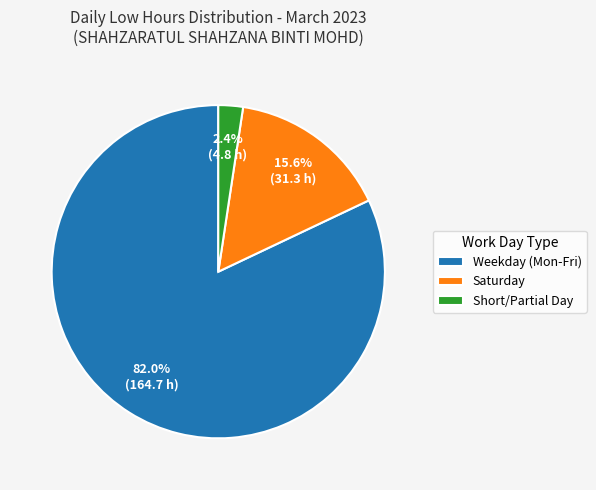

What is the ratio of the value at Weekday (Mon-Fri) to the value at Saturday?

5.3